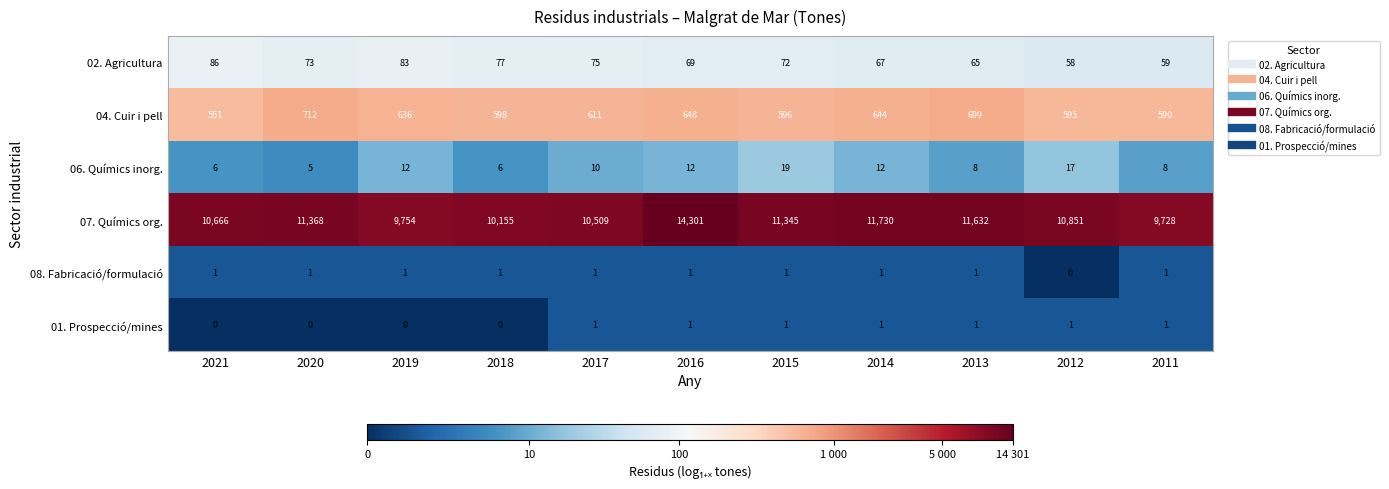

Between 2021 and 2019, which series saw the biggest shift?

07. Químics org.